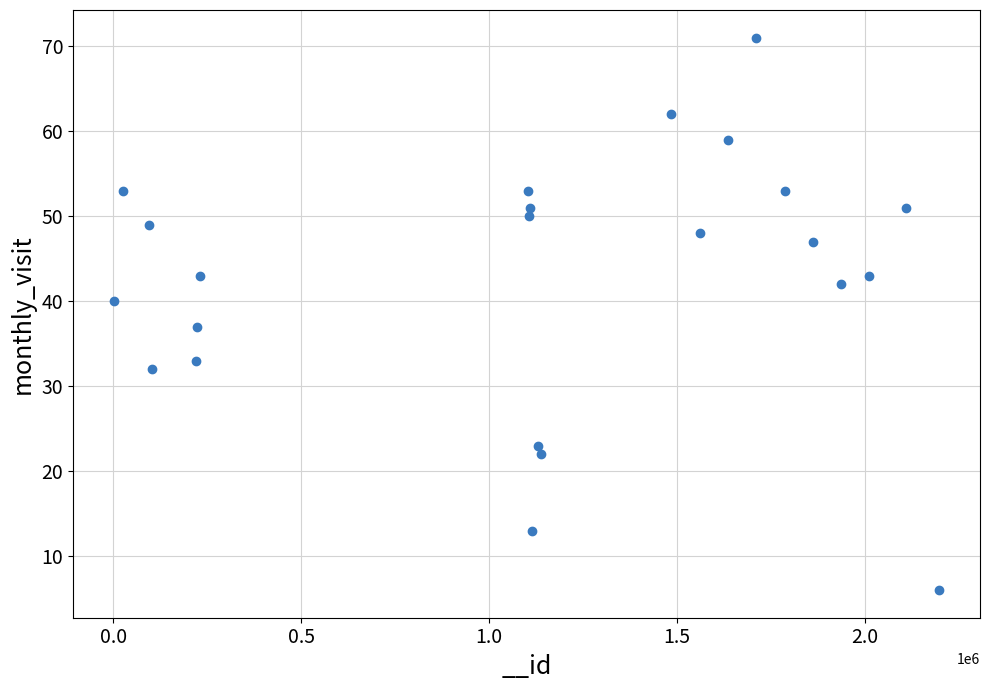

What is the range of Y values (max minus min)?

65